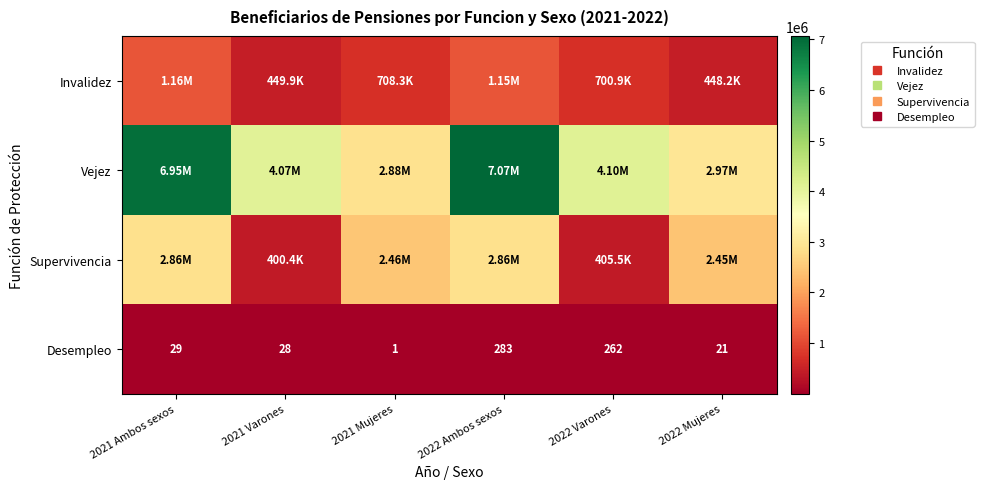

What is the difference between the second highest and second lowest values in the Vejez series?

3987951